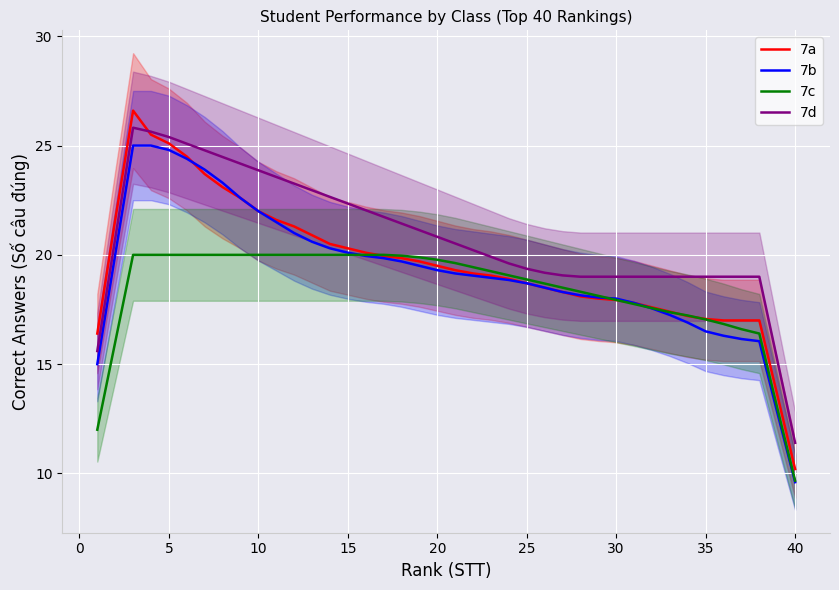

Which category has the lowest value in the 7b series?

40